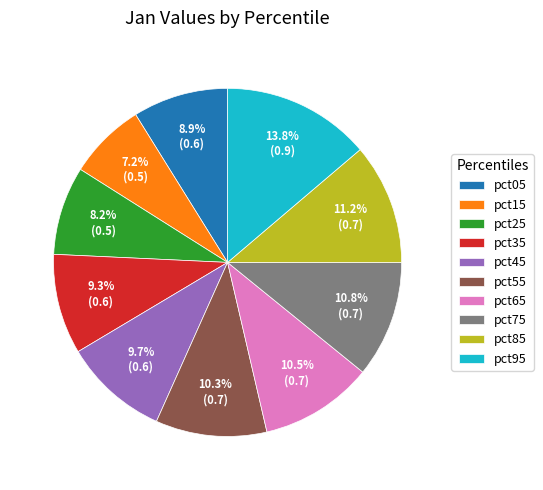

The pct55 slice represents 24% of the pie. True or false?

False